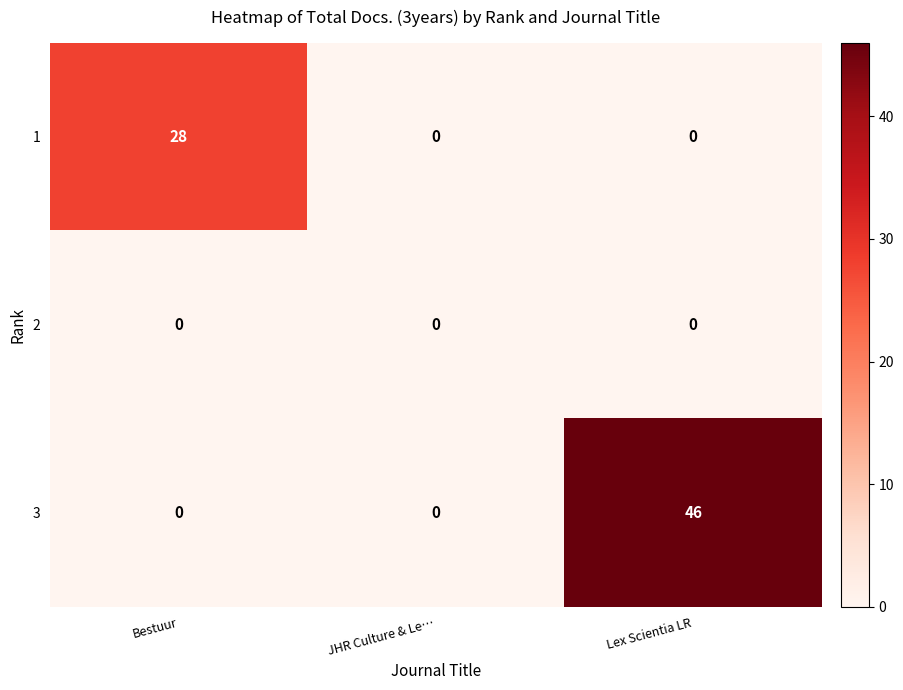

Reading left to right, transcribe all the data shown in this chart.

1: Bestuur=28	JHR Culture & Le…=0	Lex Scientia LR=0
2: Bestuur=0	JHR Culture & Le…=0	Lex Scientia LR=0
3: Bestuur=0	JHR Culture & Le…=0	Lex Scientia LR=46